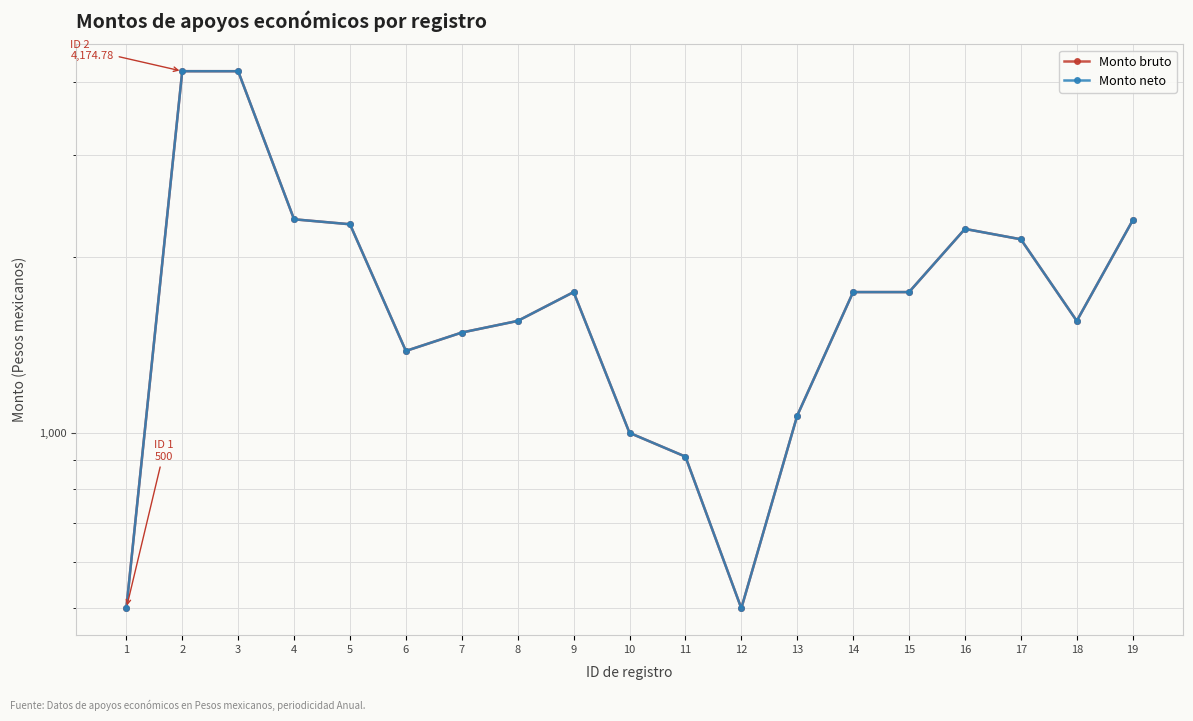

The Monto neto series shows 1486.5 at 7. True or false?

True